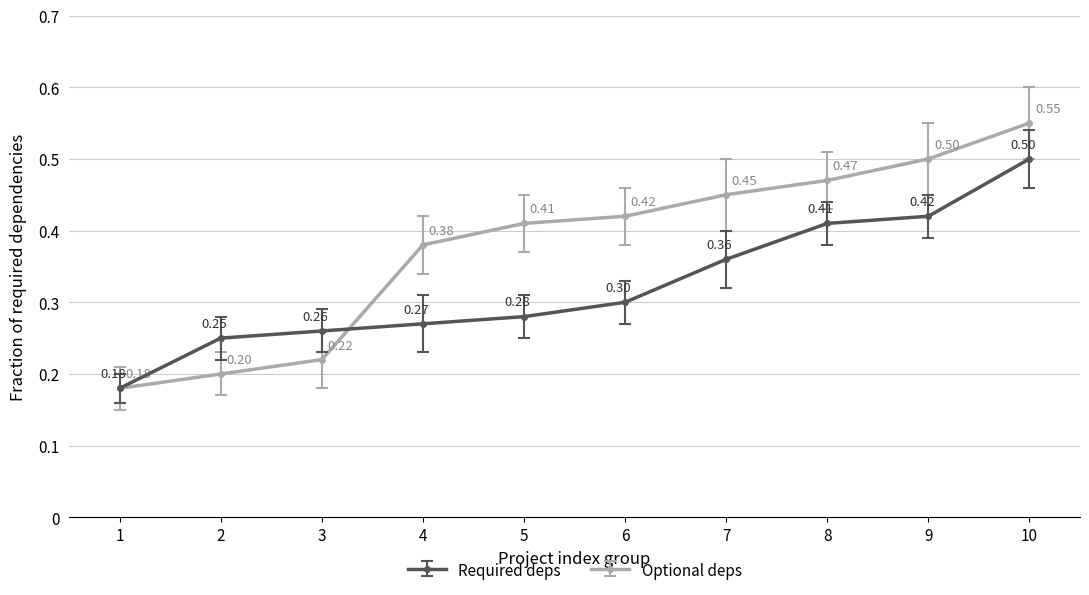

After their last crossing, which series has the higher values: Required deps or Optional deps?

Optional deps